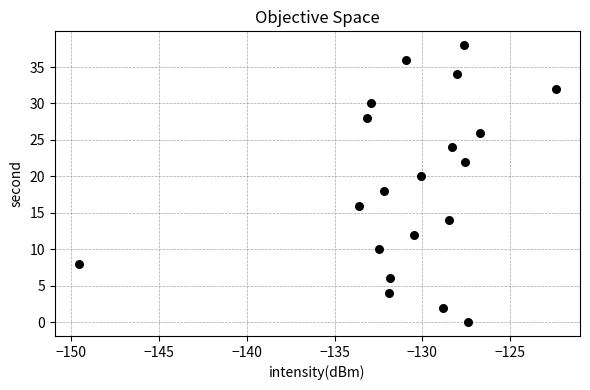

What is the range of Y values (max minus min)?

38